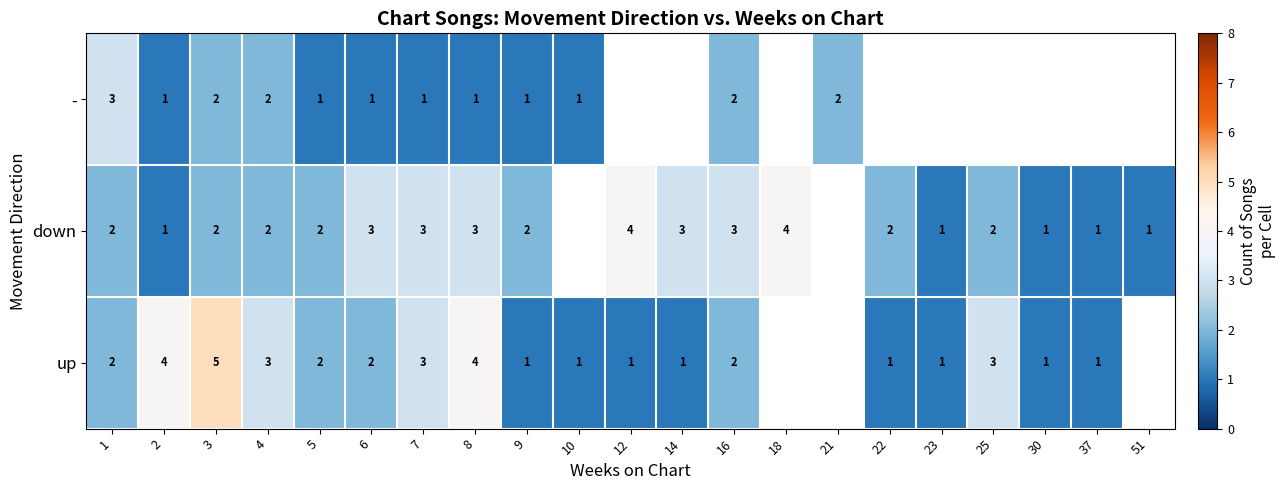

The up series shows 2 at 12. True or false?

False